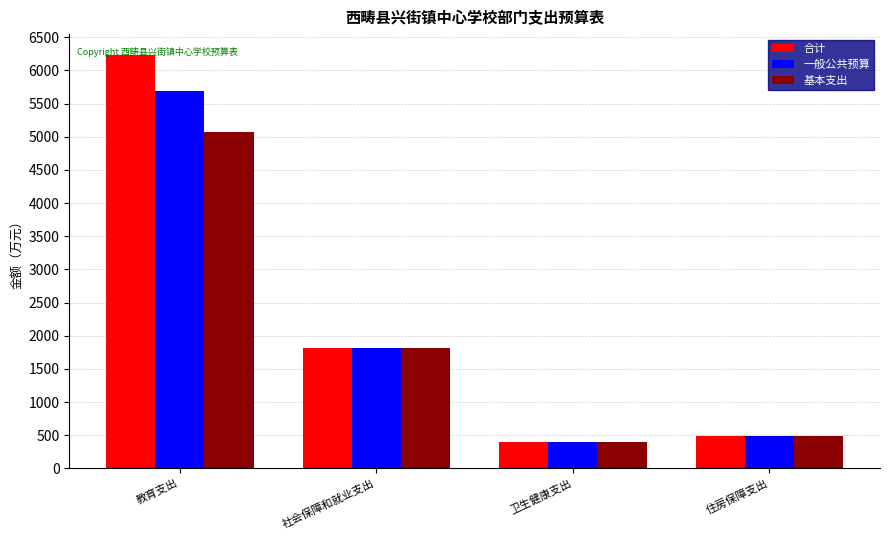

What are all the series names shown in the legend?

合计, 一般公共预算, 基本支出